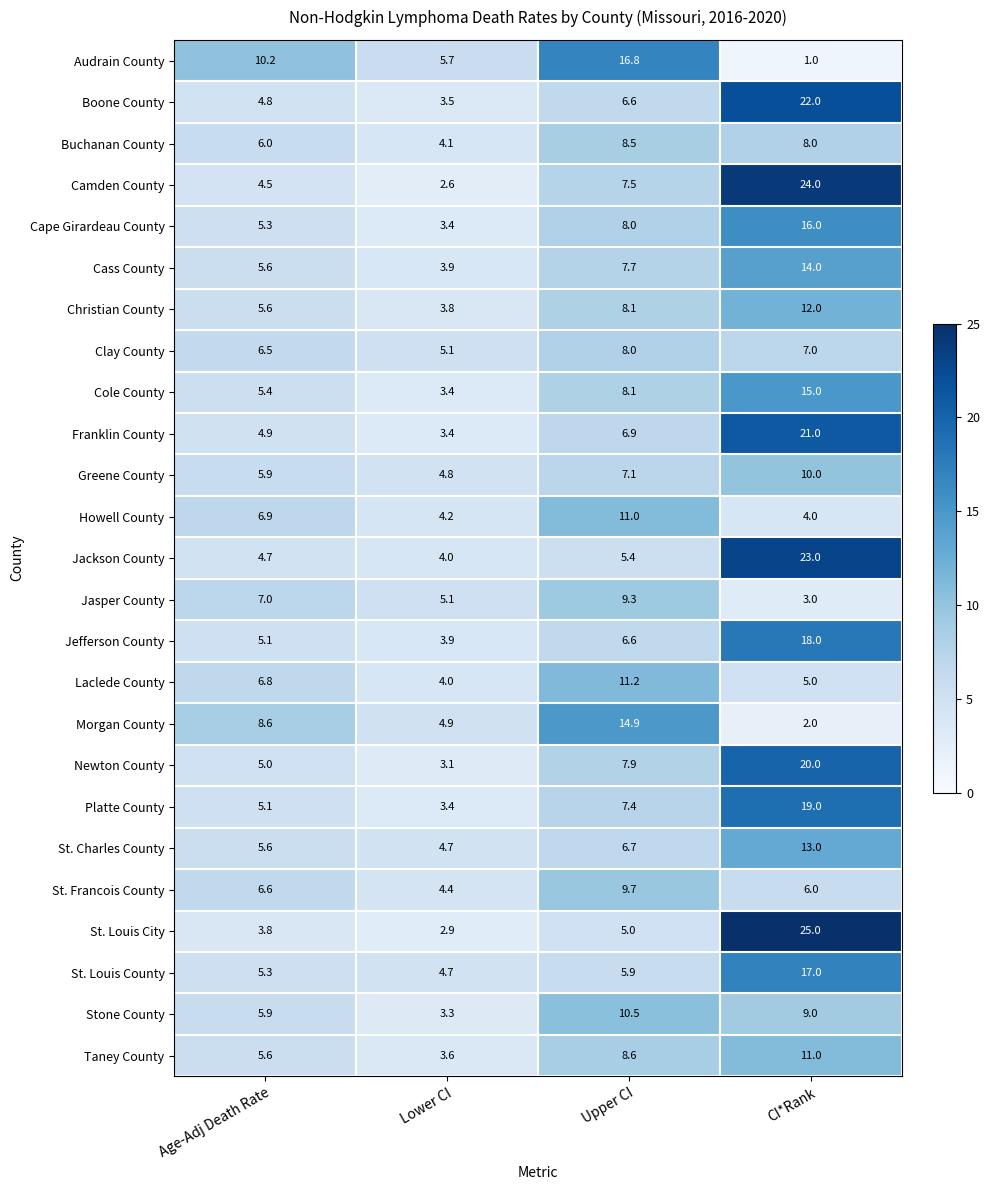

Which series has the largest total across all categories?

Camden County